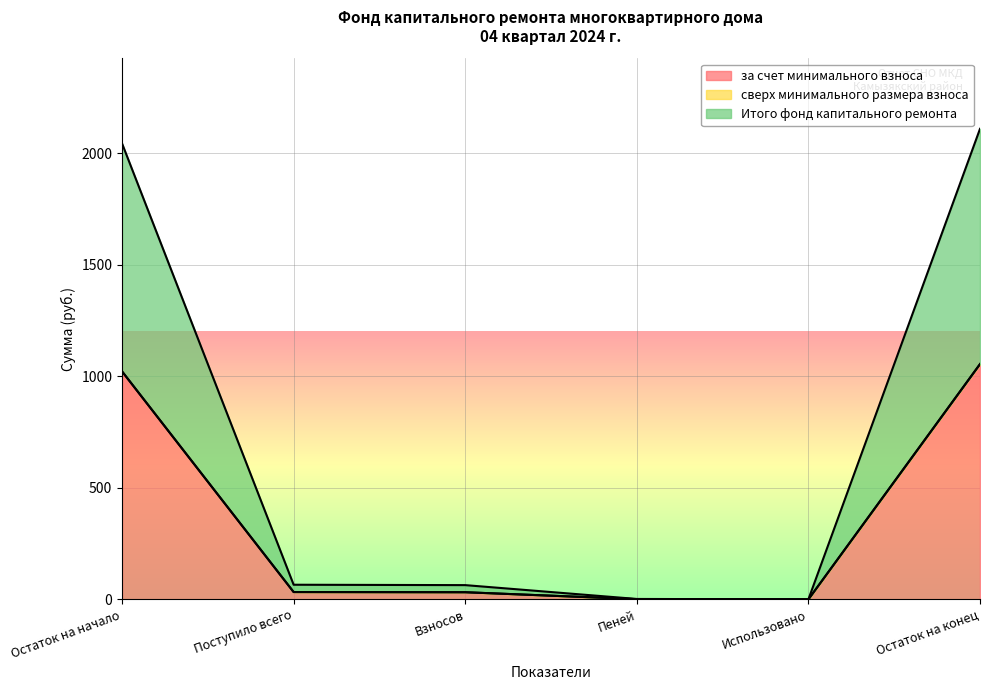

Which has a higher value, Использовано or Взносов?

Взносов